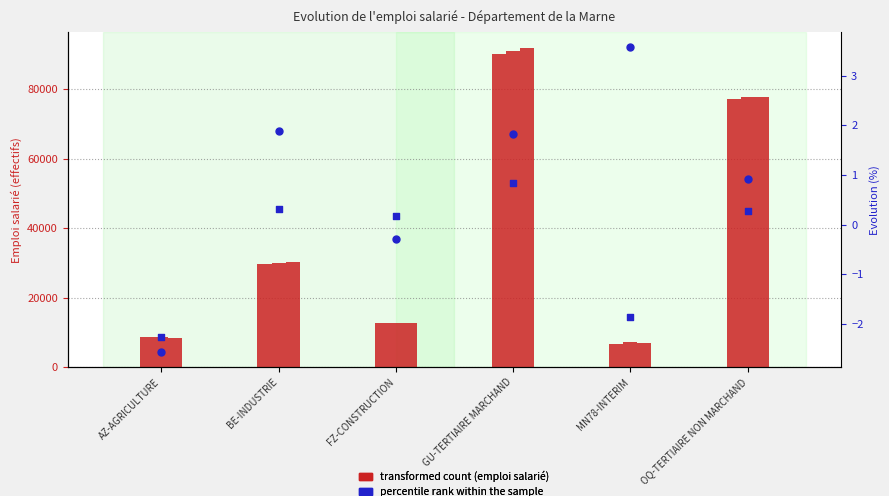

At how many categories does at least one series exceed 9900?

4